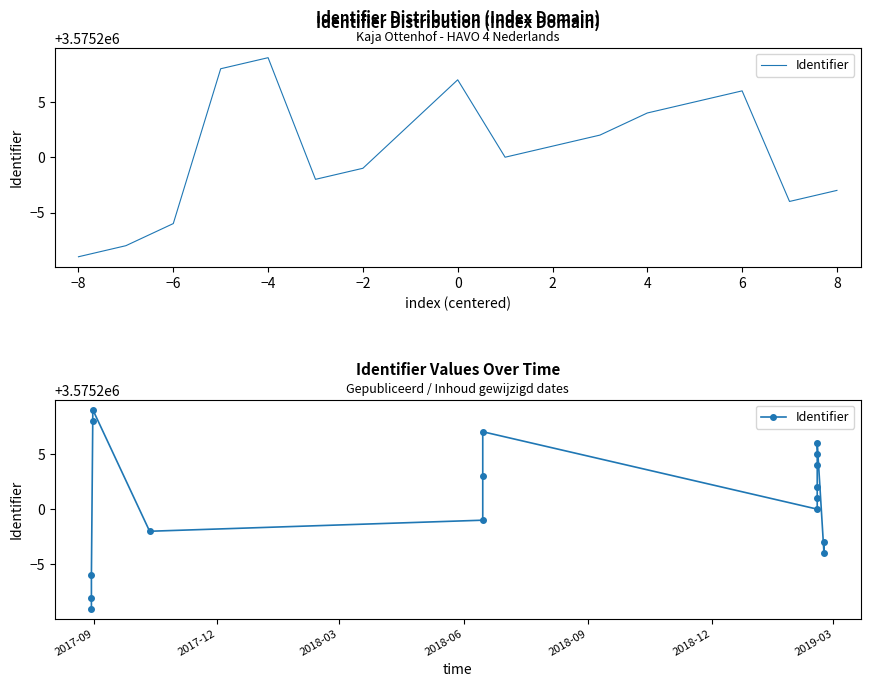

What is the change in value from −10 to 6?

+16